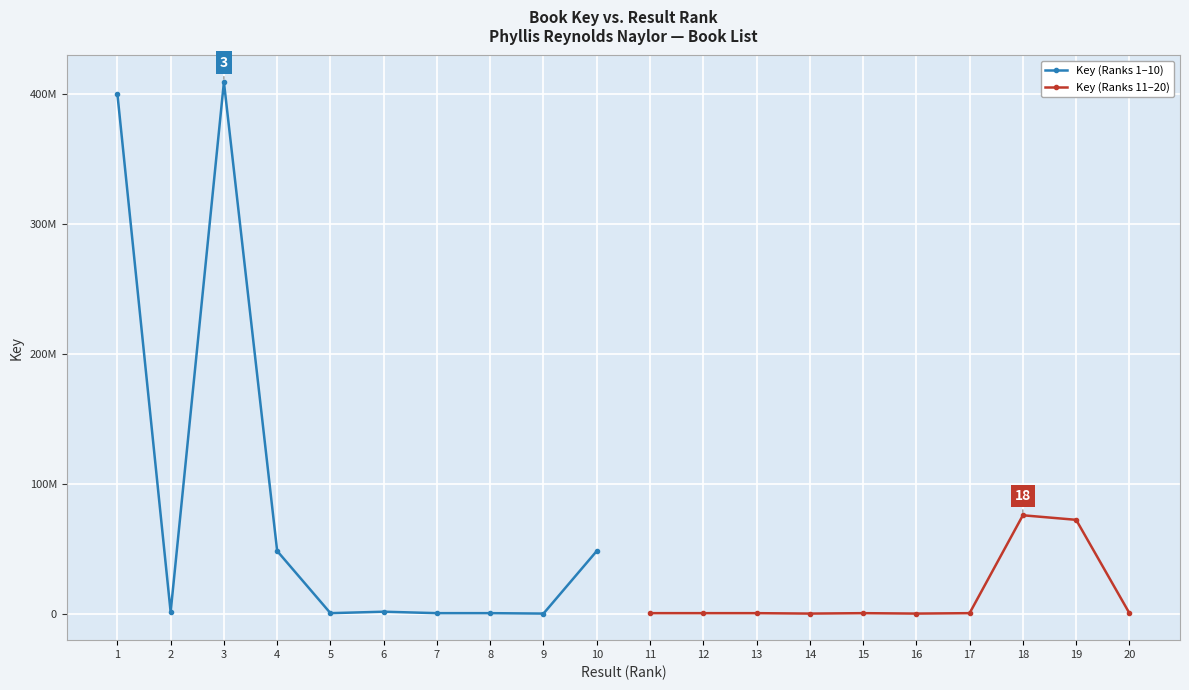

Is this an area chart (filled region under the line)?

No